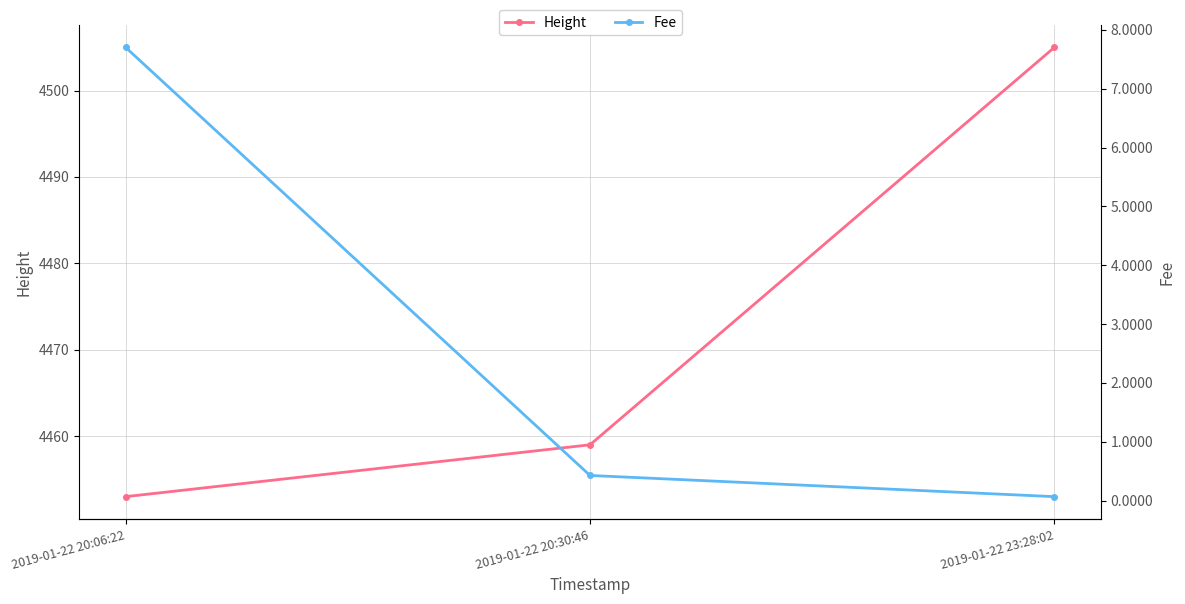

What is the average value of the Fee series?

2.7